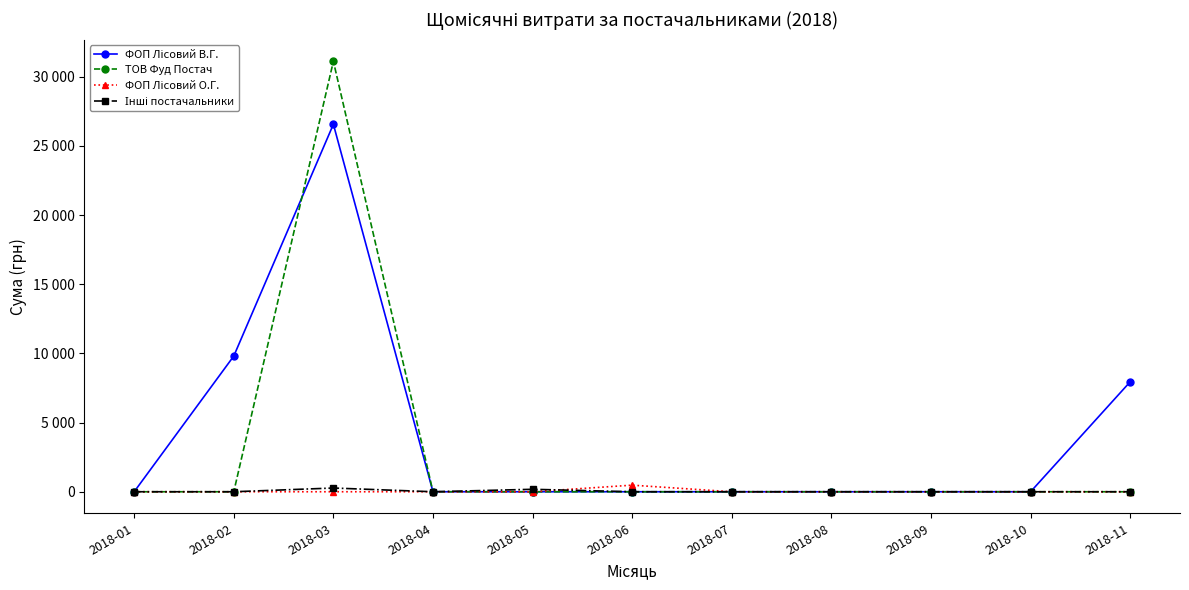

List the series in order of their peak value, highest first.

ТОВ Фуд Постач, ФОП Лісовий В.Г., ФОП Лісовий О.Г., Інші постачальники